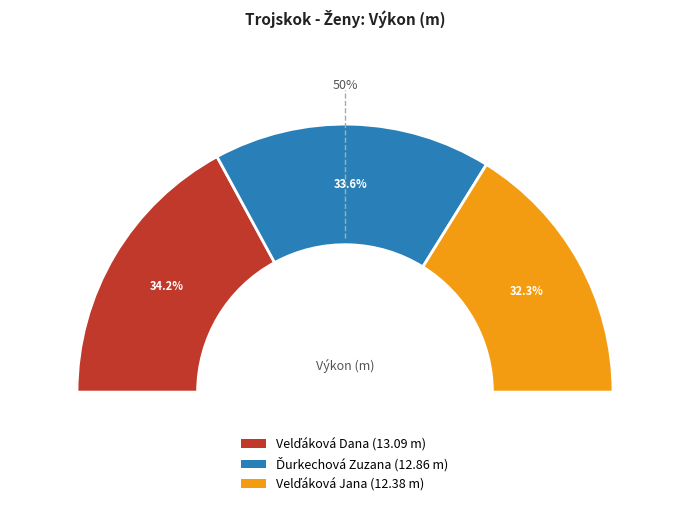

Is Velďáková Jana the majority of the pie?

No